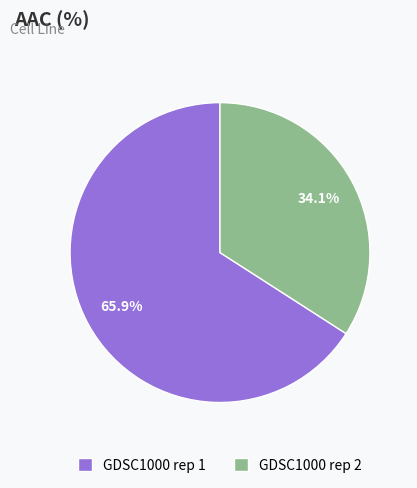

To the nearest percent, what is the difference between the GDSC1000 rep 2 and GDSC1000 rep 1 slice percentages?

32%